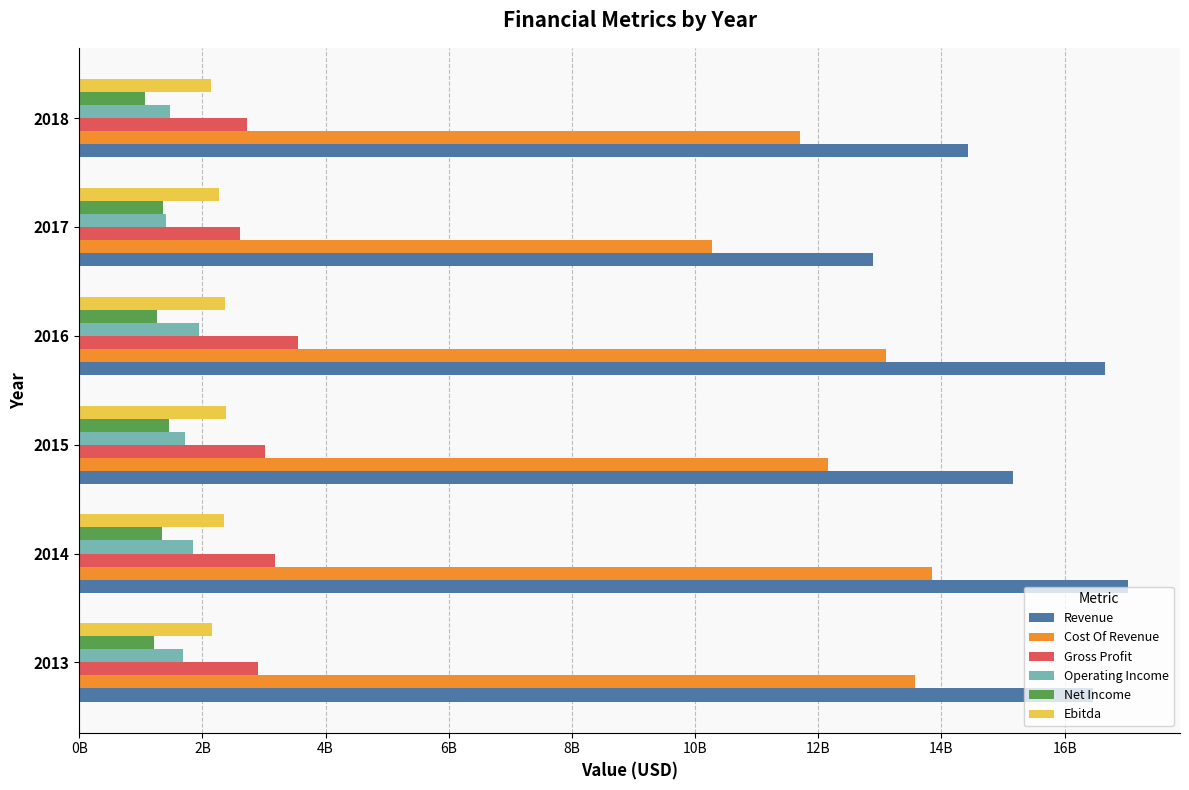

What are all the series names shown in the legend?

Revenue, Cost Of Revenue, Gross Profit, Operating Income, Net Income, Ebitda